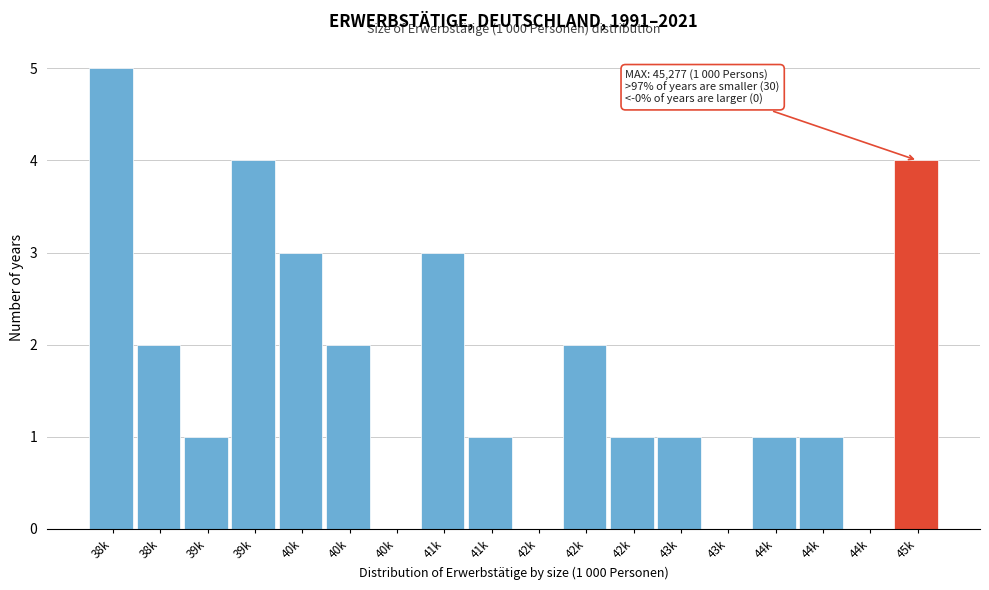

How many data points does each series have?

18